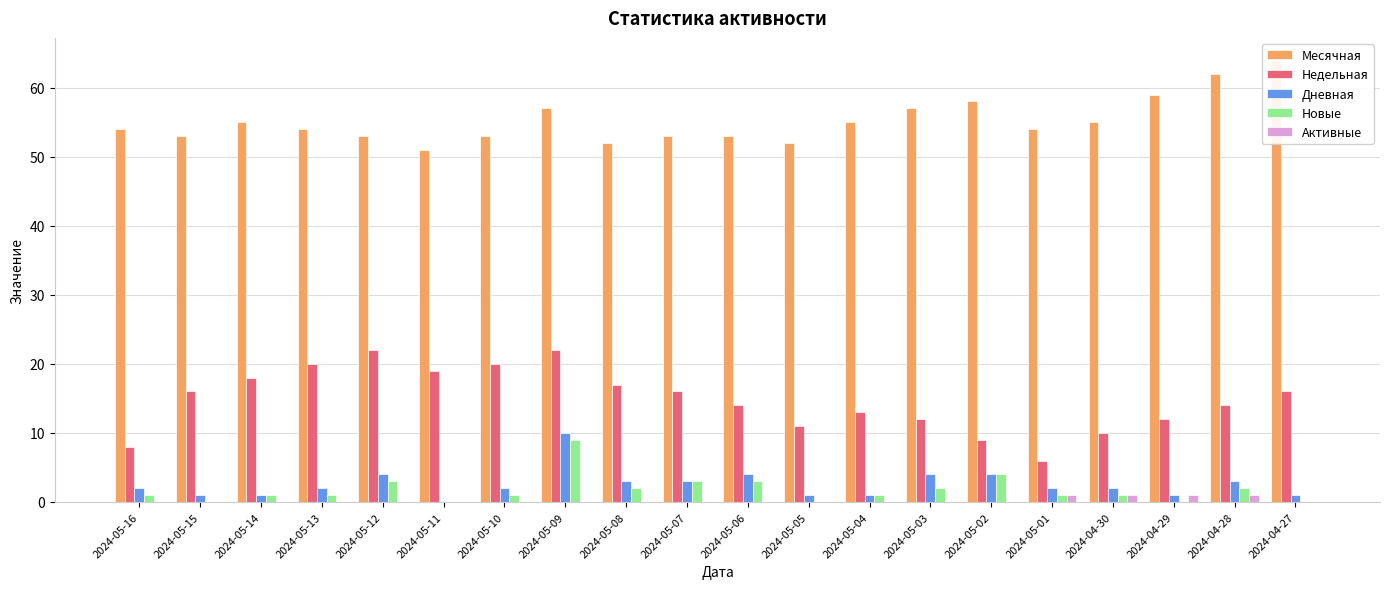

What is the maximum value shown in the chart?

64